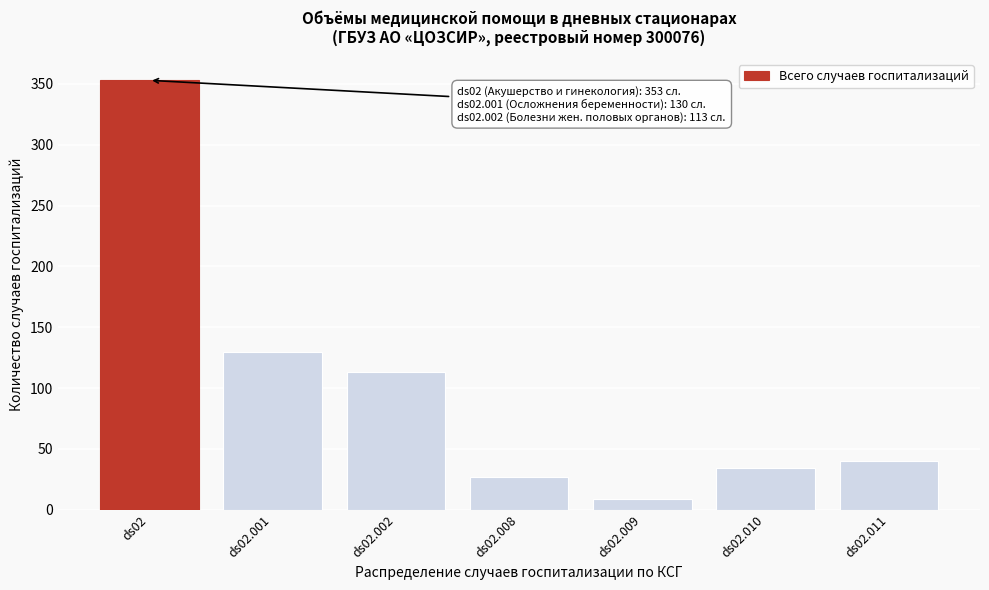

Reading left to right, what are all the values shown in this chart?

353	130	113	27	9	34	40